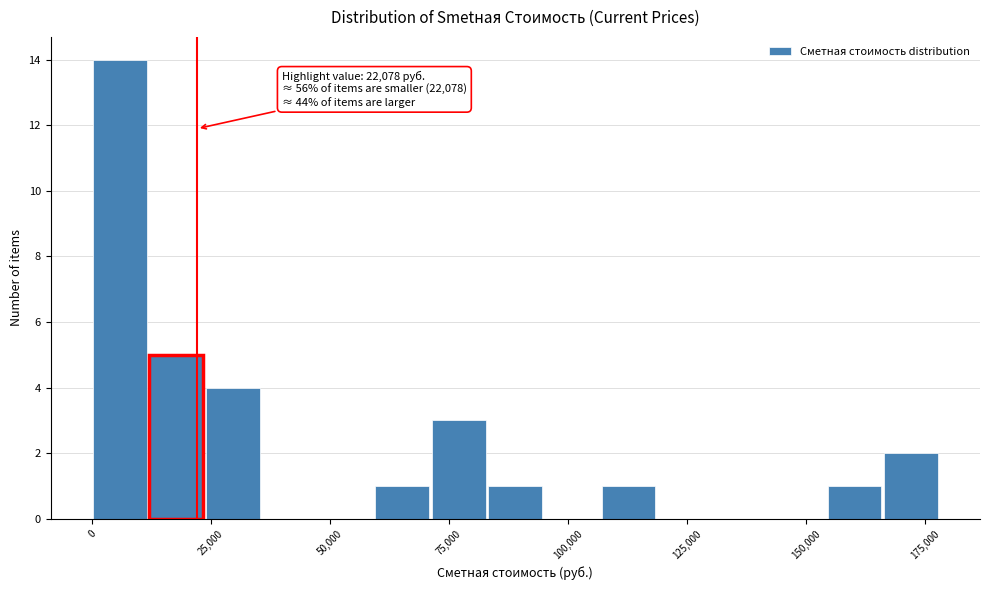

Read against the x-axis, roughly where is the centre of the tallest bar?

5000